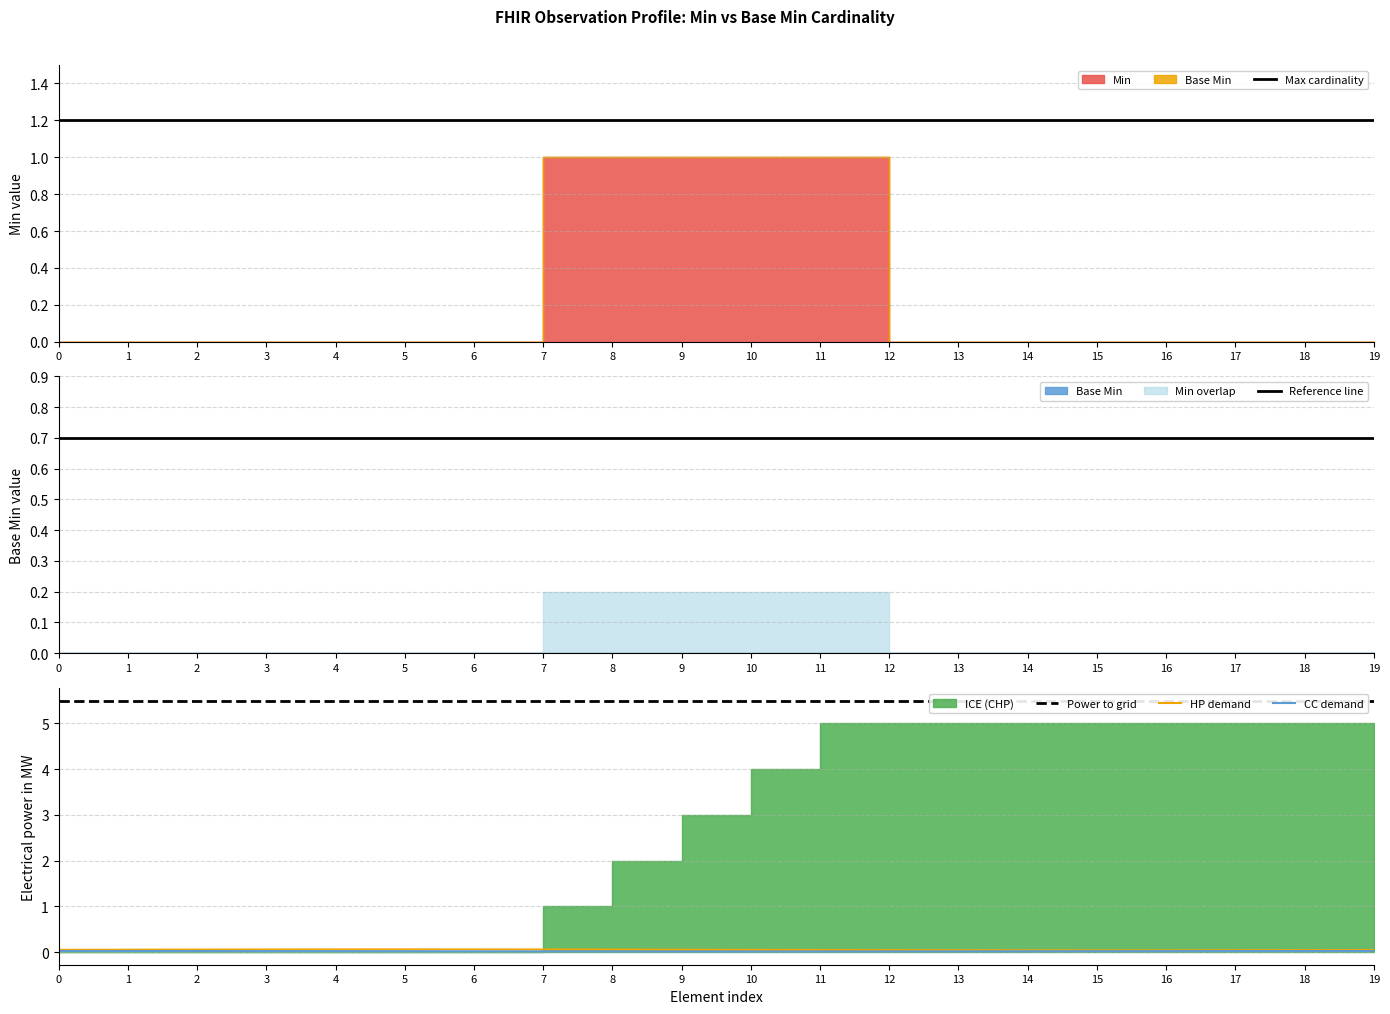

Between 19 and 4, which is larger?

19